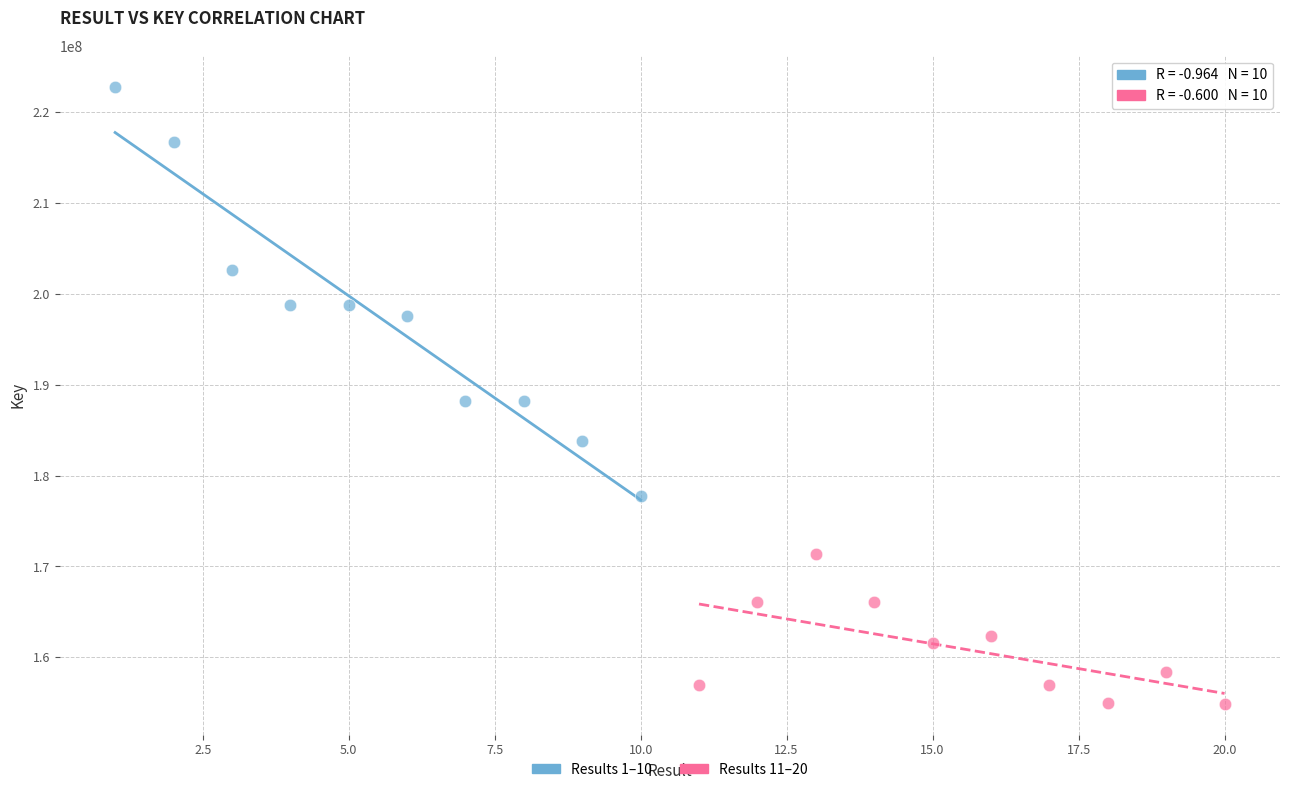

Which series contains the highest Y value?

Results 1–10